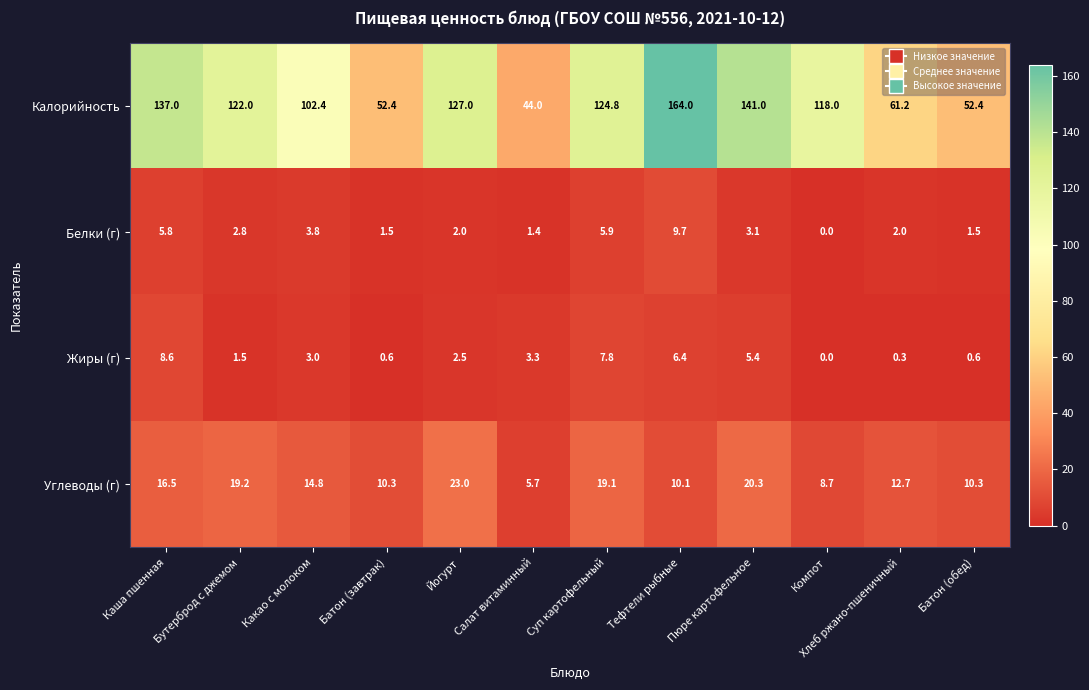

What is the approximate value of Углеводы (г) at Каша пшенная?

16.5